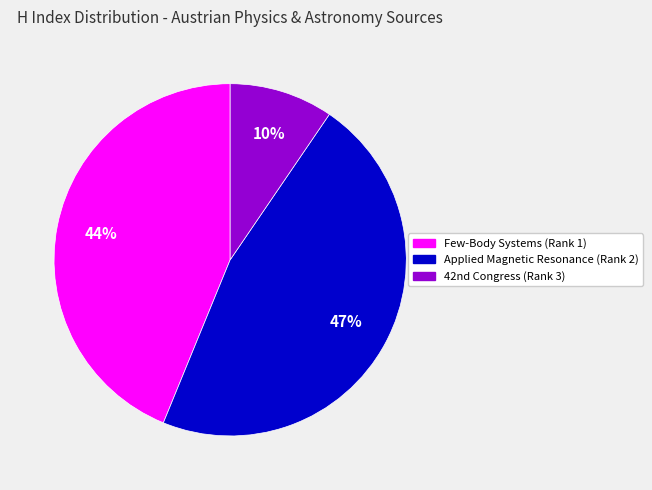

Is there a majority slice in this chart?

No